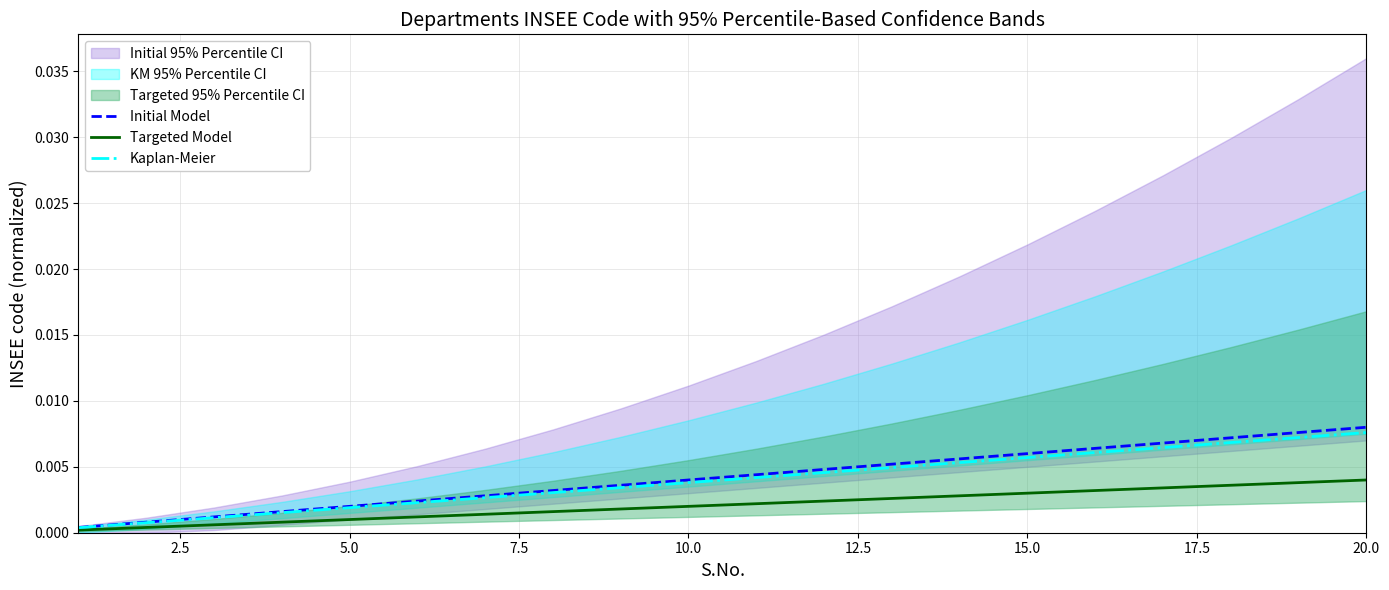

Is this an area chart (filled region under the line)?

No